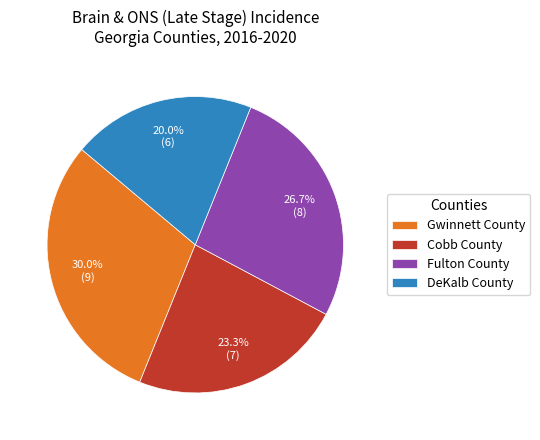

Count the number of slices in the pie.

4